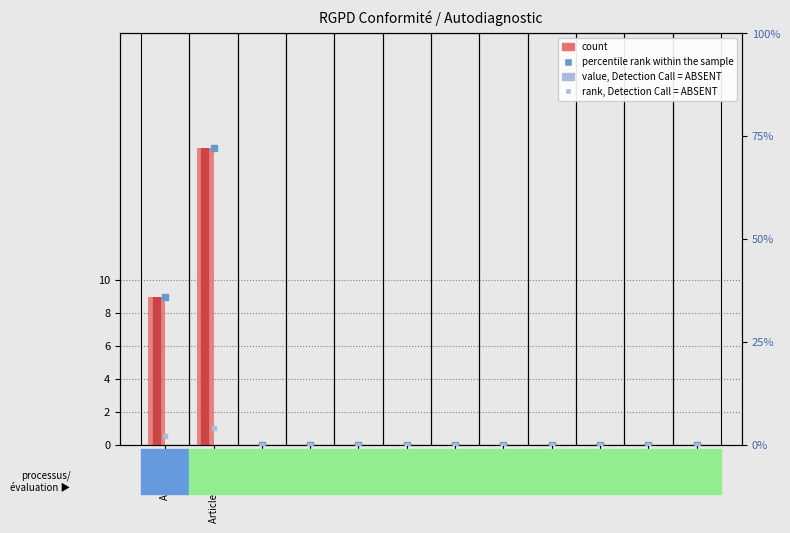

Reading left to right, extract all data points from this chart.

count: Article 6.1=9	Articles 13 & 14=18	6.1 a)=0	6.1 b)=0	6.1 c)=0	6.1 d)=0	6.1 e)=0	6.1 f)=0	6.4=0	9=0	11=0	13.1 a)=0
value, Detection Call = ABSENT: Article 6.1=0	Articles 13 & 14=0	6.1 a)=0	6.1 b)=0	6.1 c)=0	6.1 d)=0	6.1 e)=0	6.1 f)=0	6.4=0	9=0	11=0	13.1 a)=0
percentile rank within the sample: Article 6.1=36	Articles 13 & 14=72	6.1 a)=0	6.1 b)=0	6.1 c)=0	6.1 d)=0	6.1 e)=0	6.1 f)=0	6.4=0	9=0	11=0	13.1 a)=0
rank, Detection Call = ABSENT: Article 6.1=2	Articles 13 & 14=4	6.1 a)=0	6.1 b)=0	6.1 c)=0	6.1 d)=0	6.1 e)=0	6.1 f)=0	6.4=0	9=0	11=0	13.1 a)=0